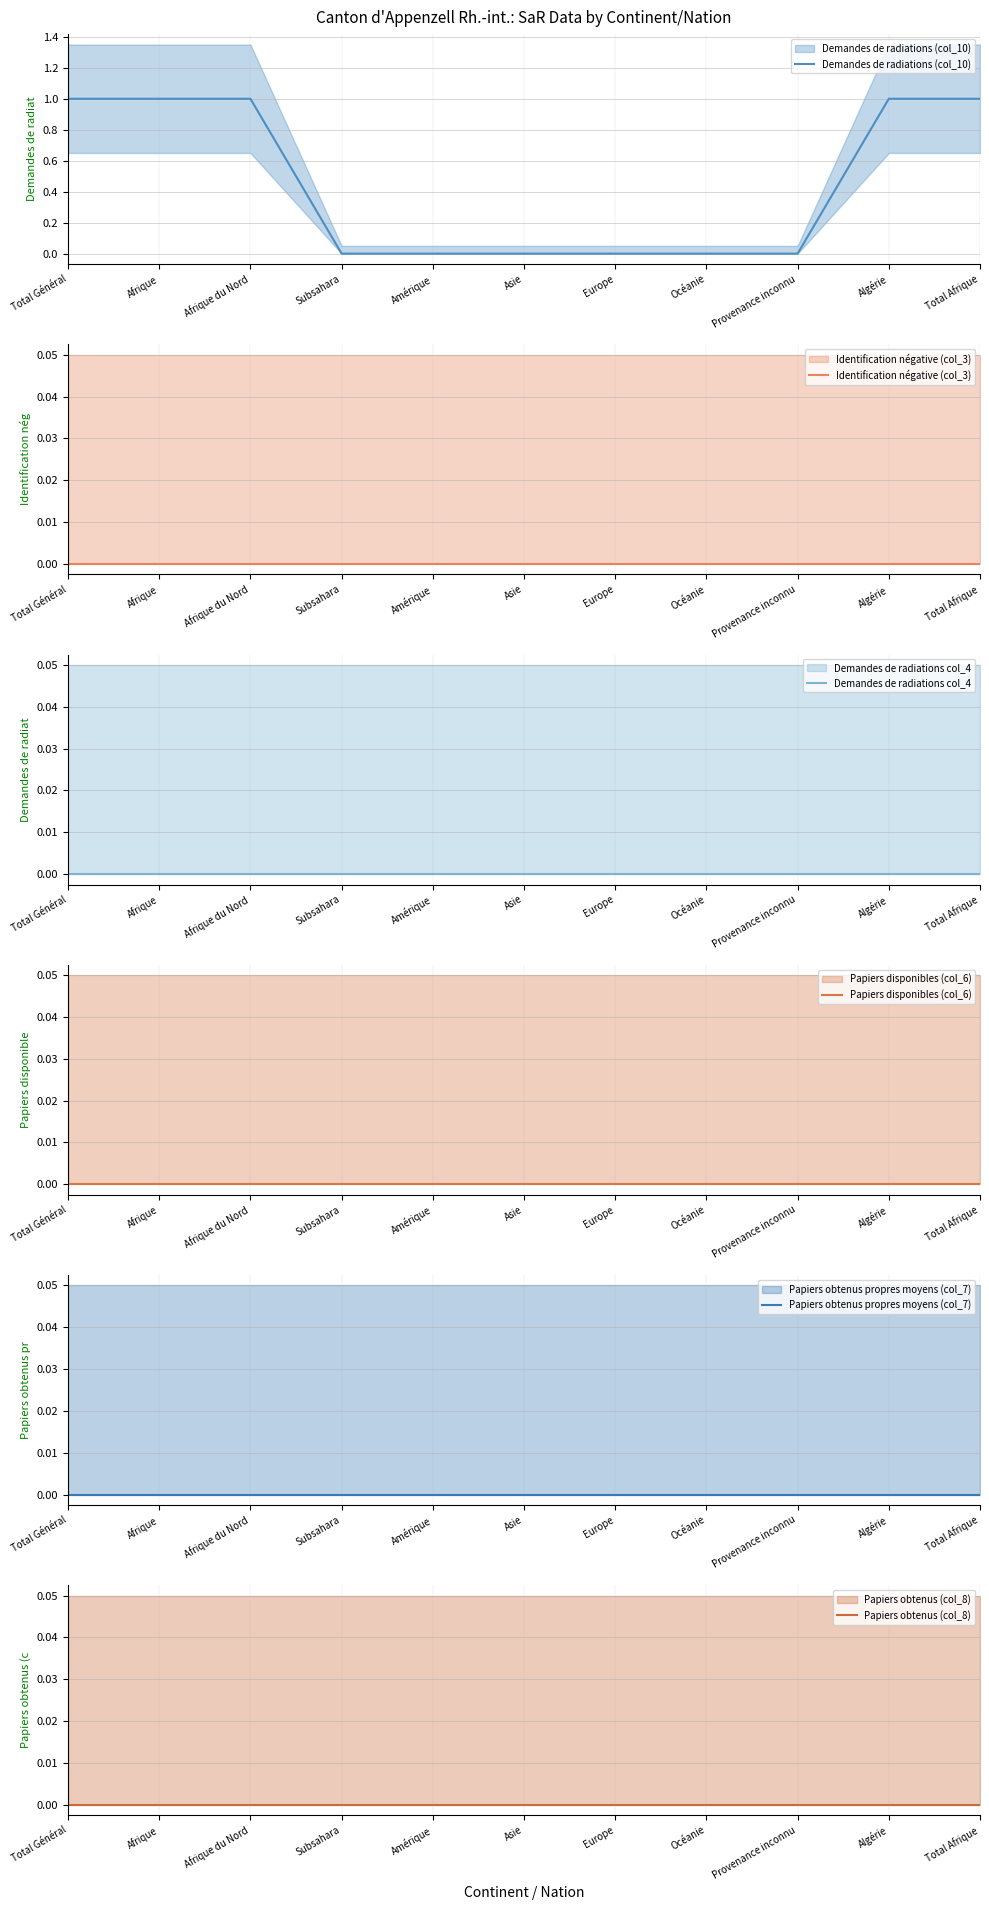

How many lines are shown in the chart?

6